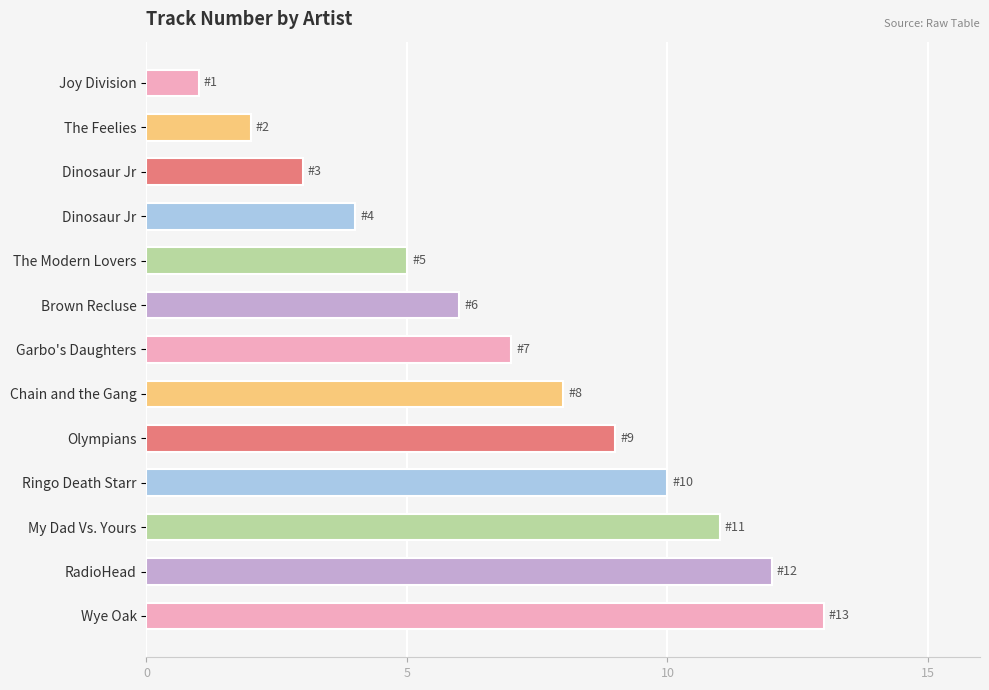

How many data points are less than 7?

6